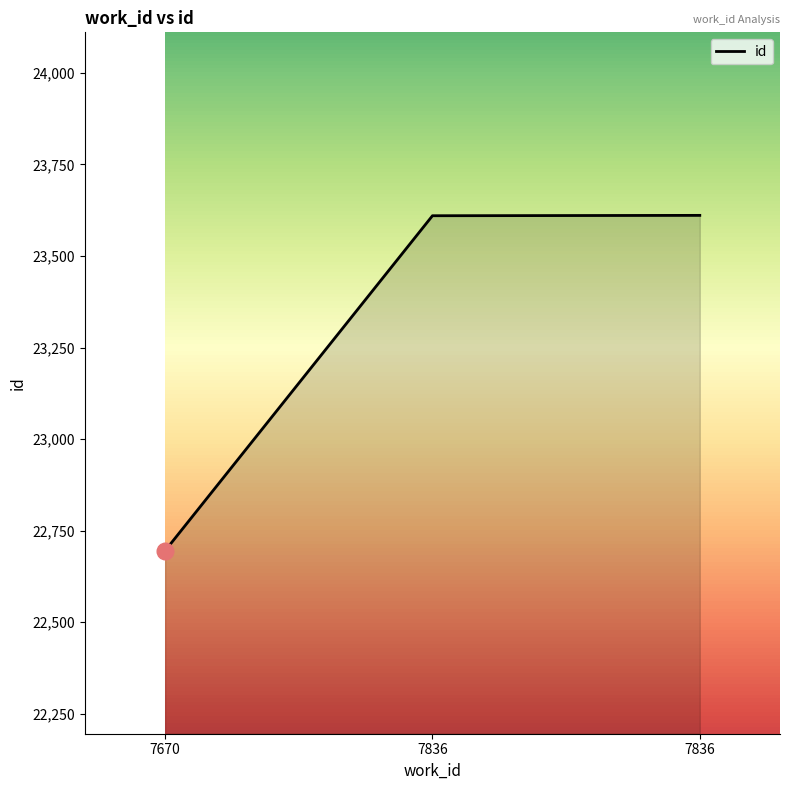

What is the value of the 2nd point from the left?

23610